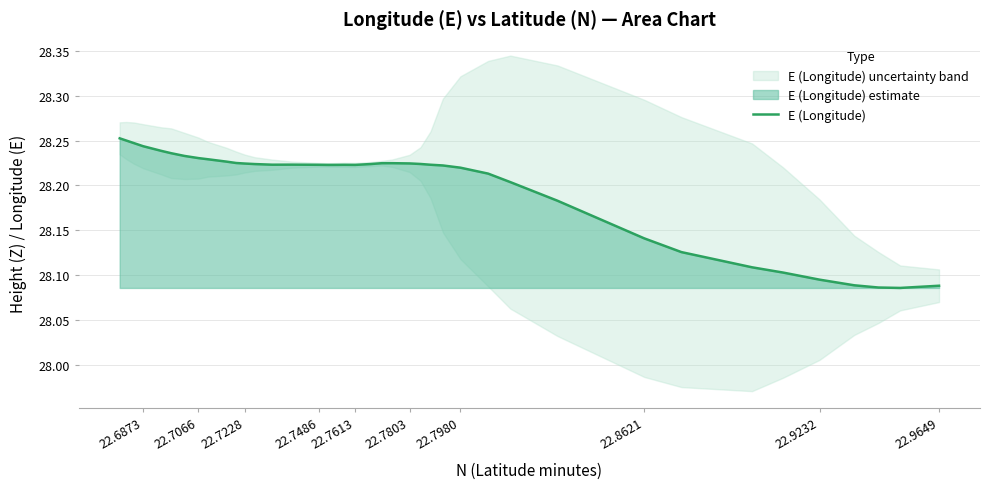

True or false: the data shows 16.5 at 22.6873.

False